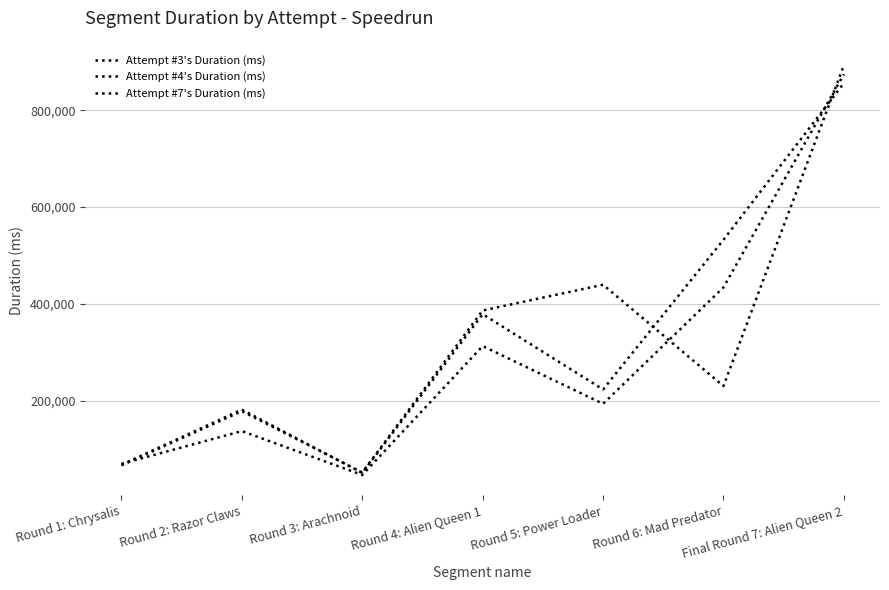

How many lines are shown in the chart?

3